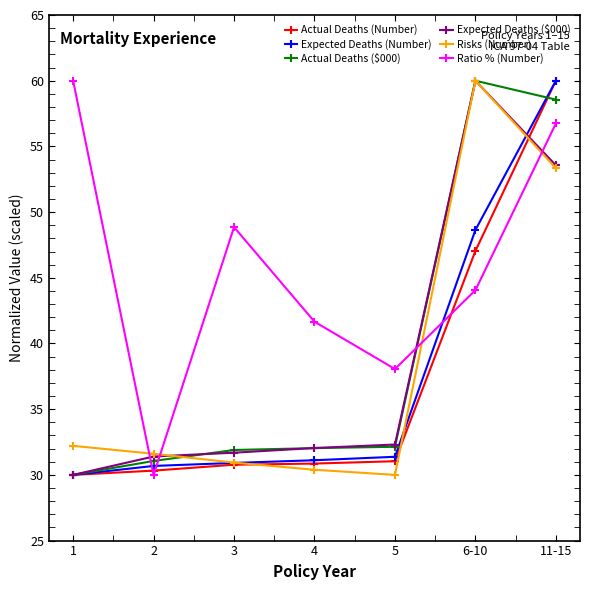

How many lines are shown in the chart?

6